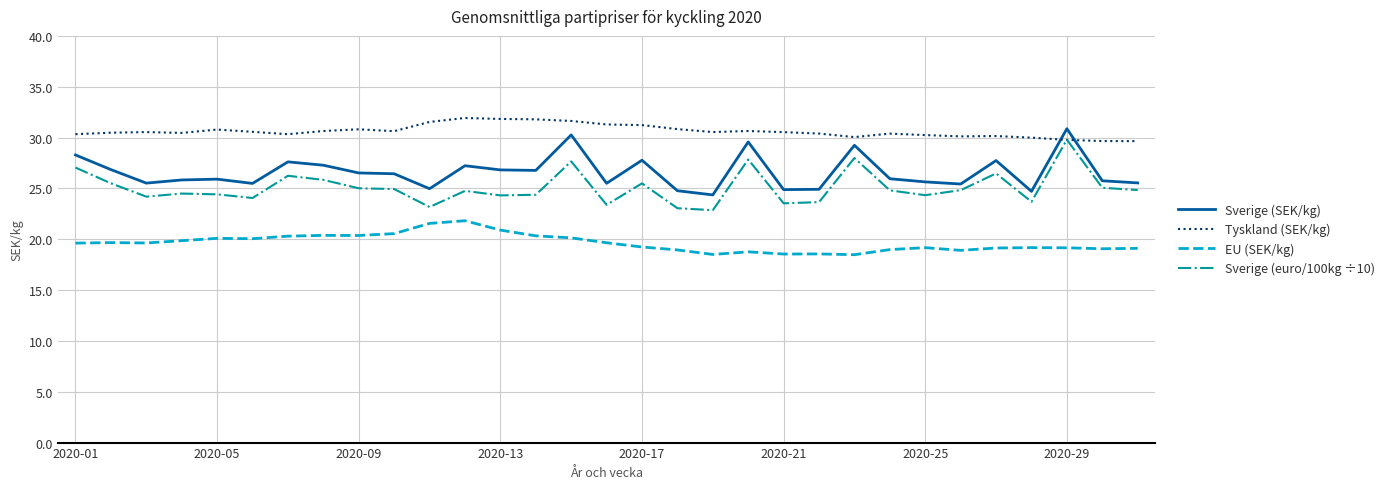

True or false: Tyskland (SEK/kg) and EU (SEK/kg) intersect in this chart.

False